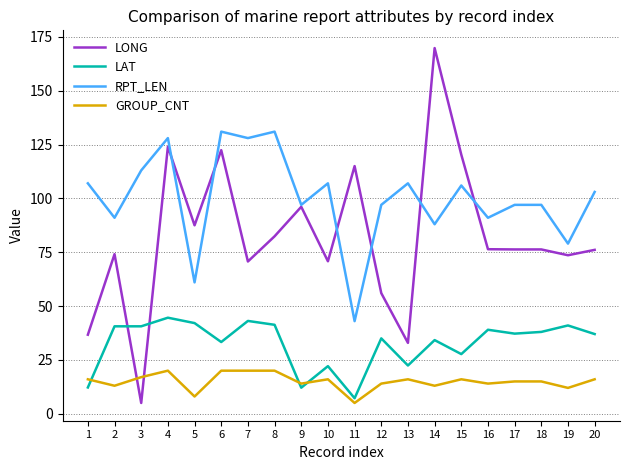

What is the difference between the highest and lowest values at 6?

111.0